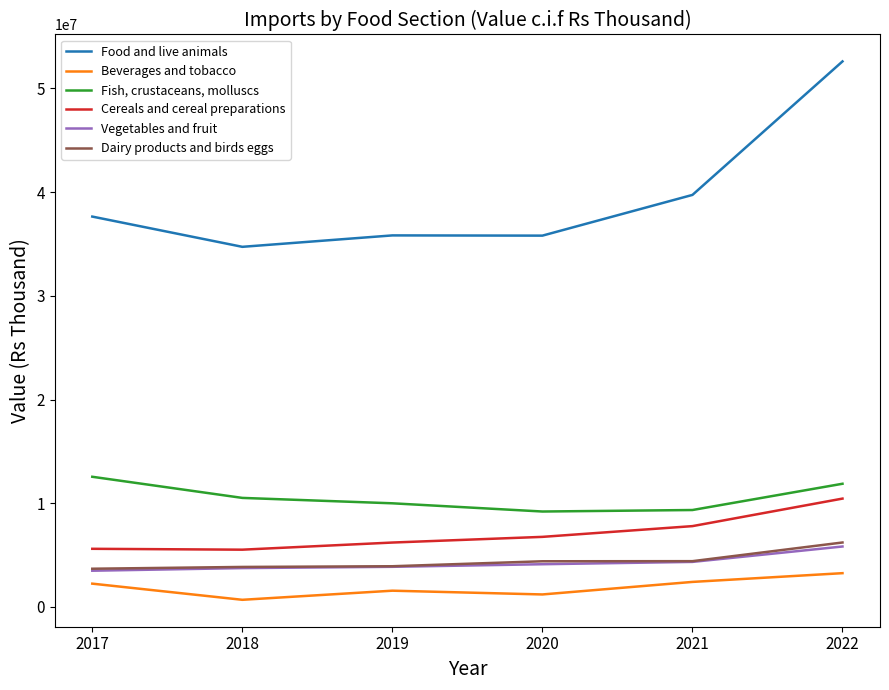

At which label is Cereals and cereal preparations closest to 7980312?

2021